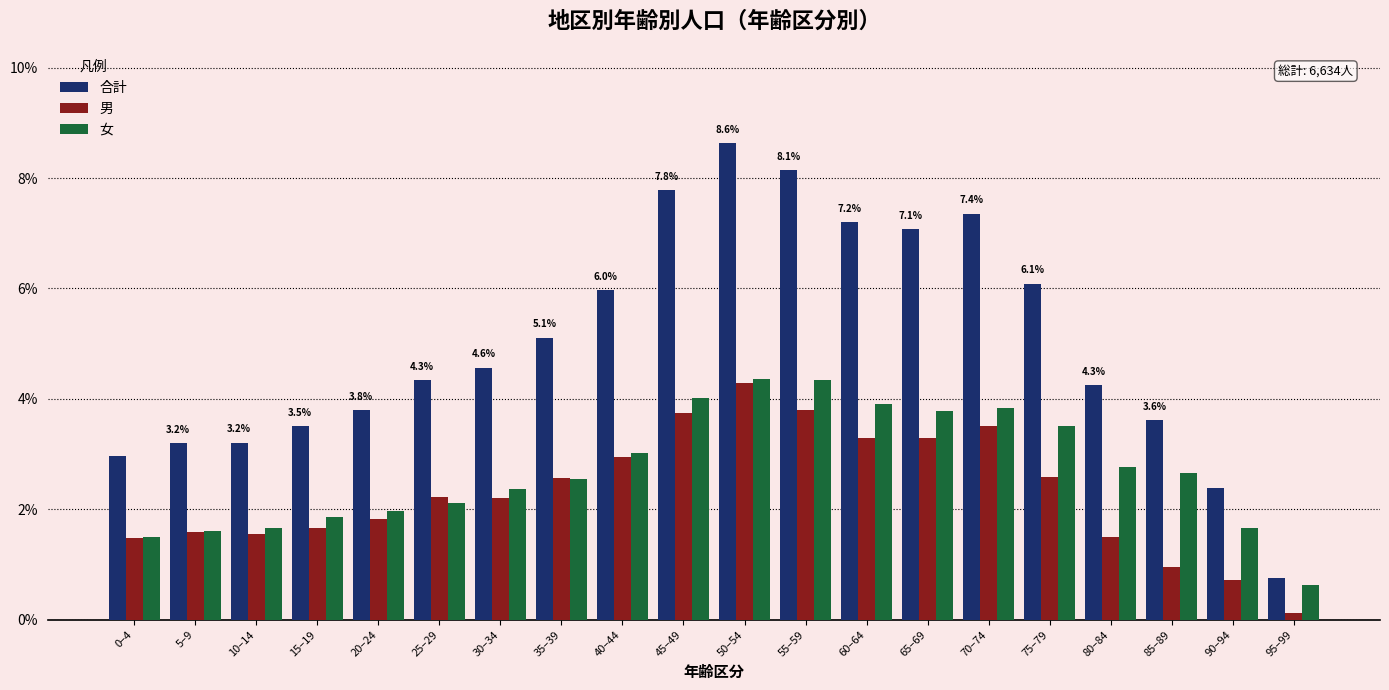

Where does the 合計 series first go above 4?

25–29